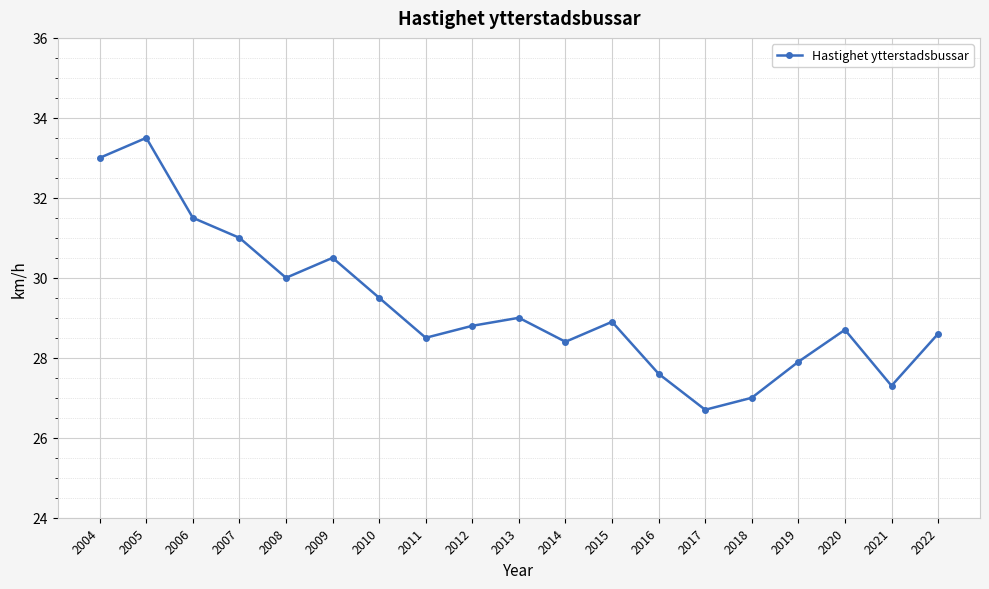

Is it true that the value at 2012 is 9.6?

False